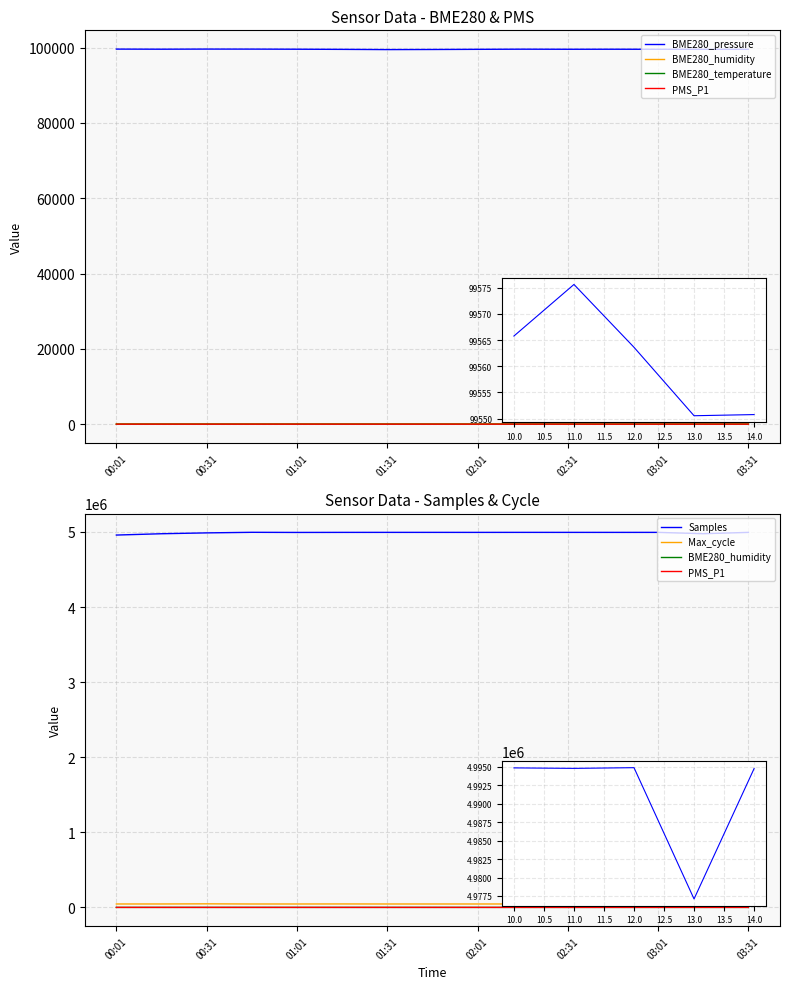

Reading right to left, transcribe all the data shown in this chart.

BME280_pressure: 99550.8	99550.6	99563.6	99575.6	99565.8	99588.2	99550.8	99508.1	99483.6	99541.2	99580.0	99606.8	99614.6	99584.2	99609.3
BME280_humidity: 82.0	81.6	81.1	81.1	81.3	80.7	82.0	81.5	81.4	81.2	79.7	79.2	78.2	76.5	75.2
BME280_temperature: 9.2	9.2	9.3	9.3	9.2	9.3	9.2	9.0	8.8	9.1	9.5	9.6	9.6	9.7	10.1
PMS_P1: 3.2	1.2	3.0	1.8	6.2	5.8	3.2	2.0	2.5	2.8	5.0	5.0	1.5	3.8	2.2
Samples: 4994737.0	4977100.0	4994861.0	4994767.0	4994832.0	4994989.0	4994737.0	4994972.0	4994929.0	4994793.0	4994049.0	4995780.0	4988064.0	4976786.0	4959186.0
Max_cycle: 45456.0	45610.0	46376.0	45420.0	45391.0	45566.0	45456.0	45454.0	45443.0	46010.0	45426.0	45402.0	47435.0	45659.0	45496.0